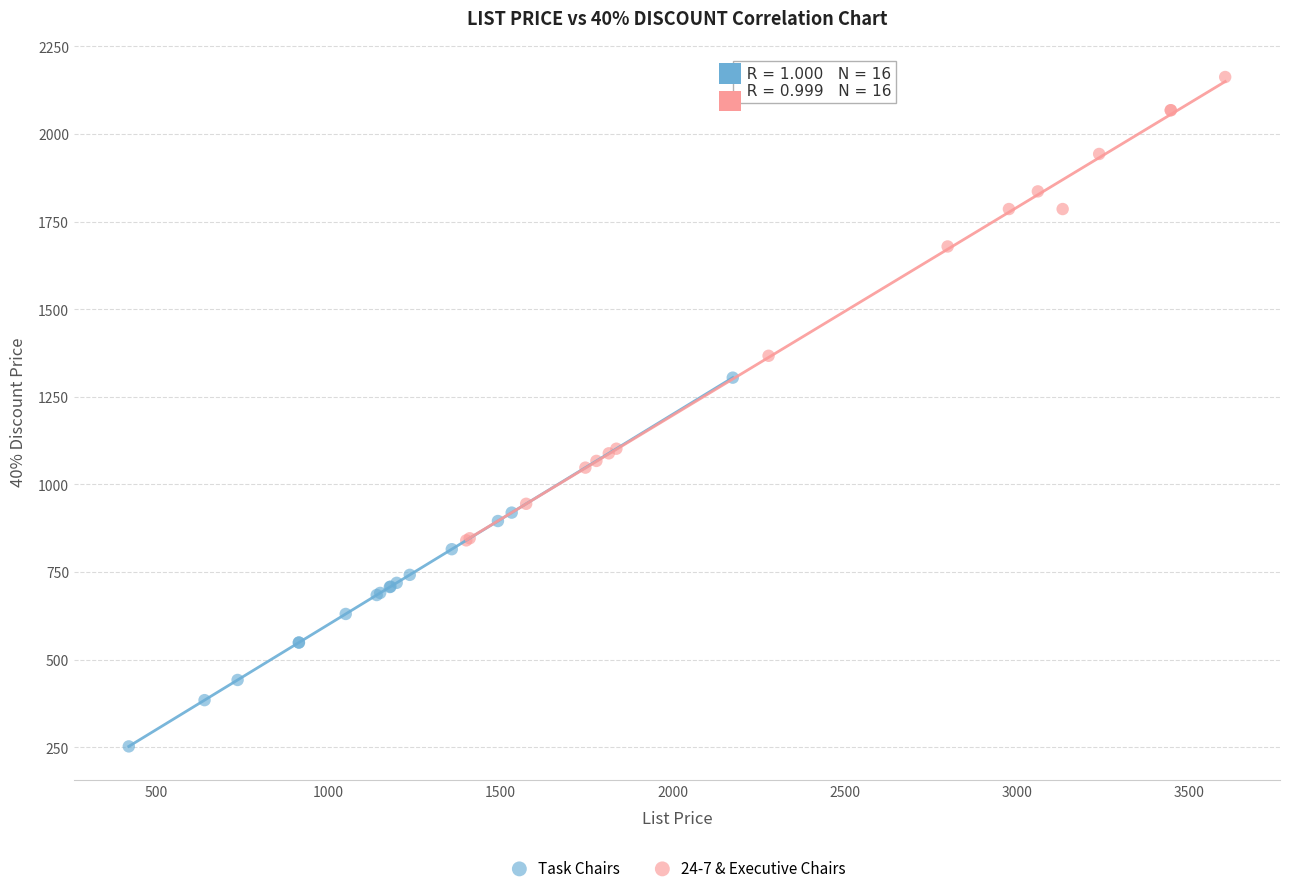

Which series reaches the maximum Y coordinate?

24-7 & Executive Chairs